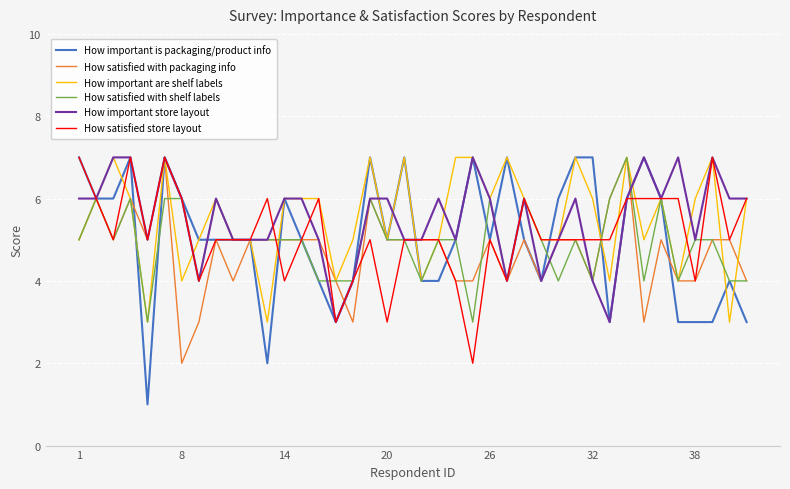

Count the How satisfied with packaging info values in the range 4 to 5.

30